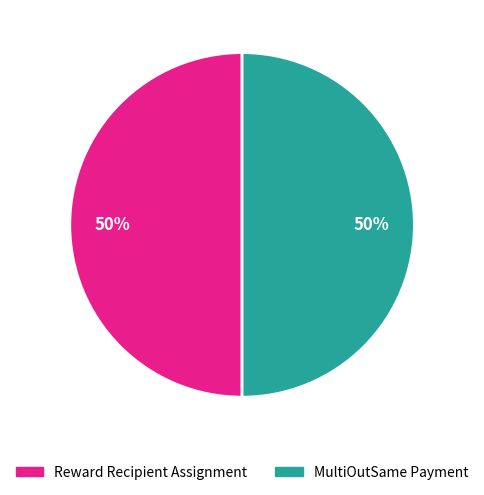

Approximately how many times larger is the value at Reward Recipient Assignment compared to MultiOutSame Payment?

1.0